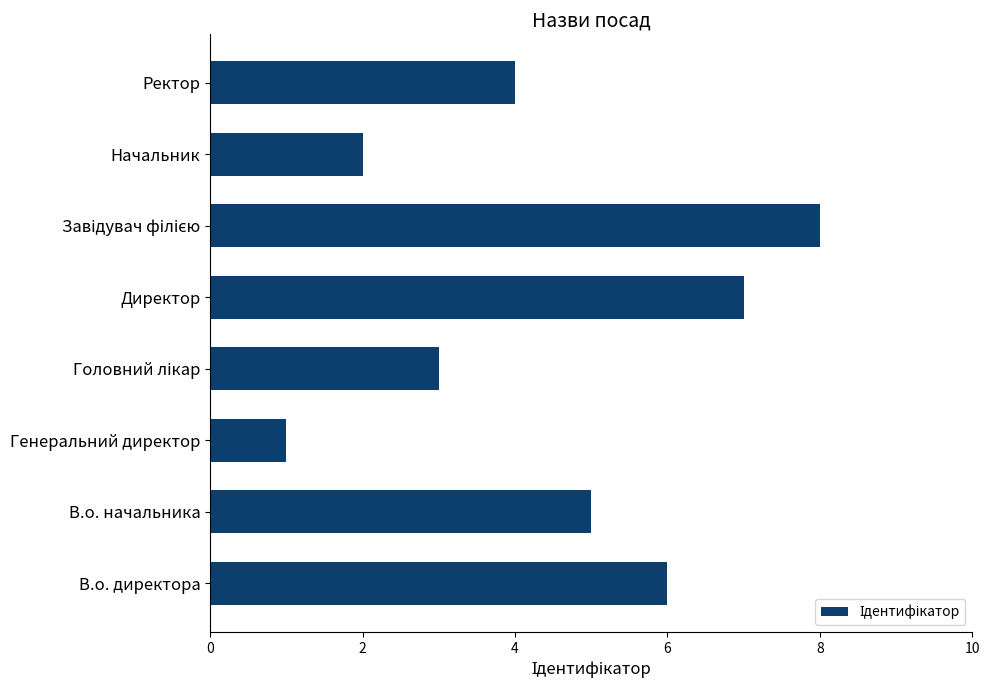

Are the bars grouped side by side (vs. stacked)?

No